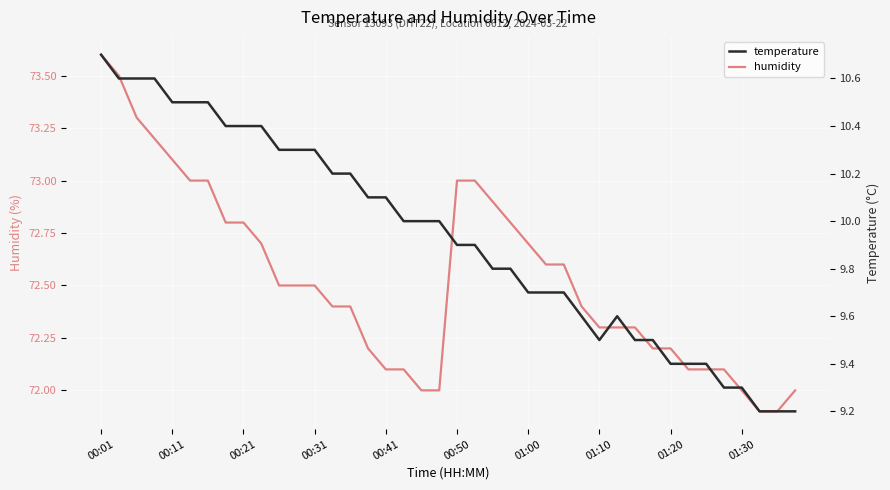

True or false: temperature and humidity intersect in this chart.

False